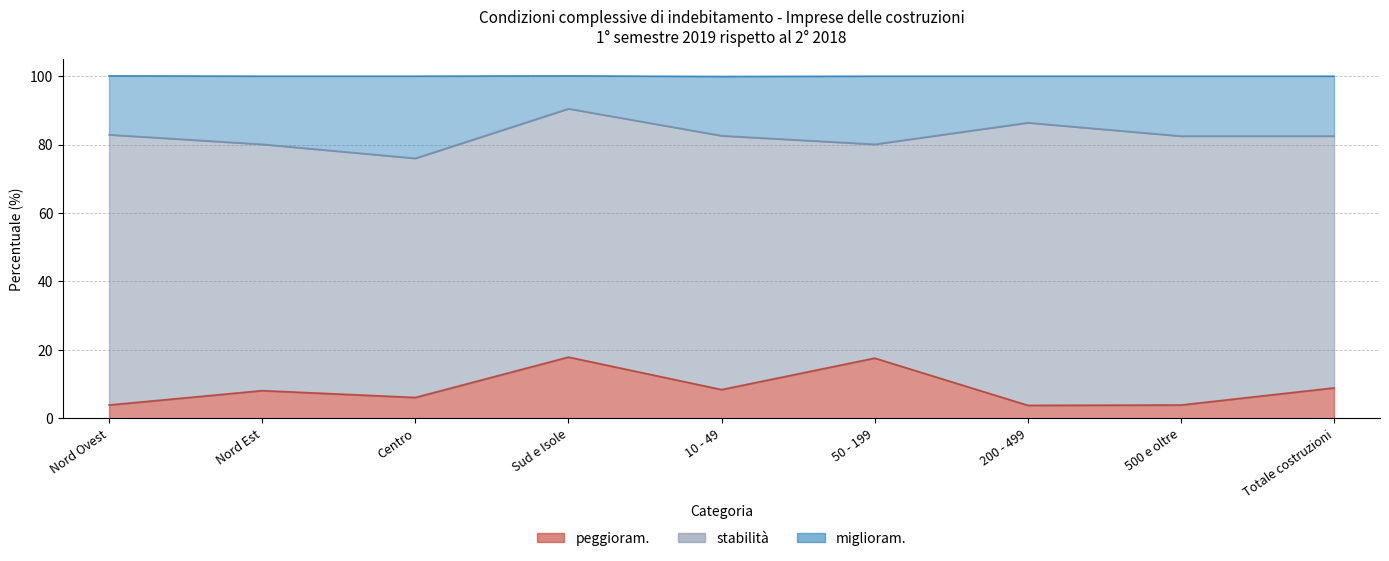

Which has a higher value, Sud e Isole or Nord Ovest?

Sud e Isole